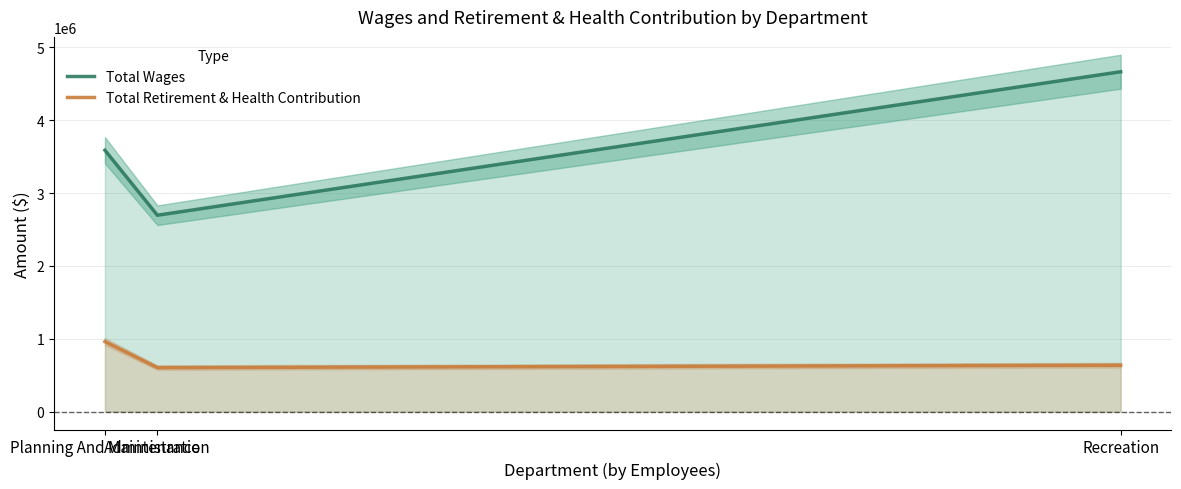

At Administration, list the series in order from largest to smallest.

Total Wages, Total Retirement & Health Contribution